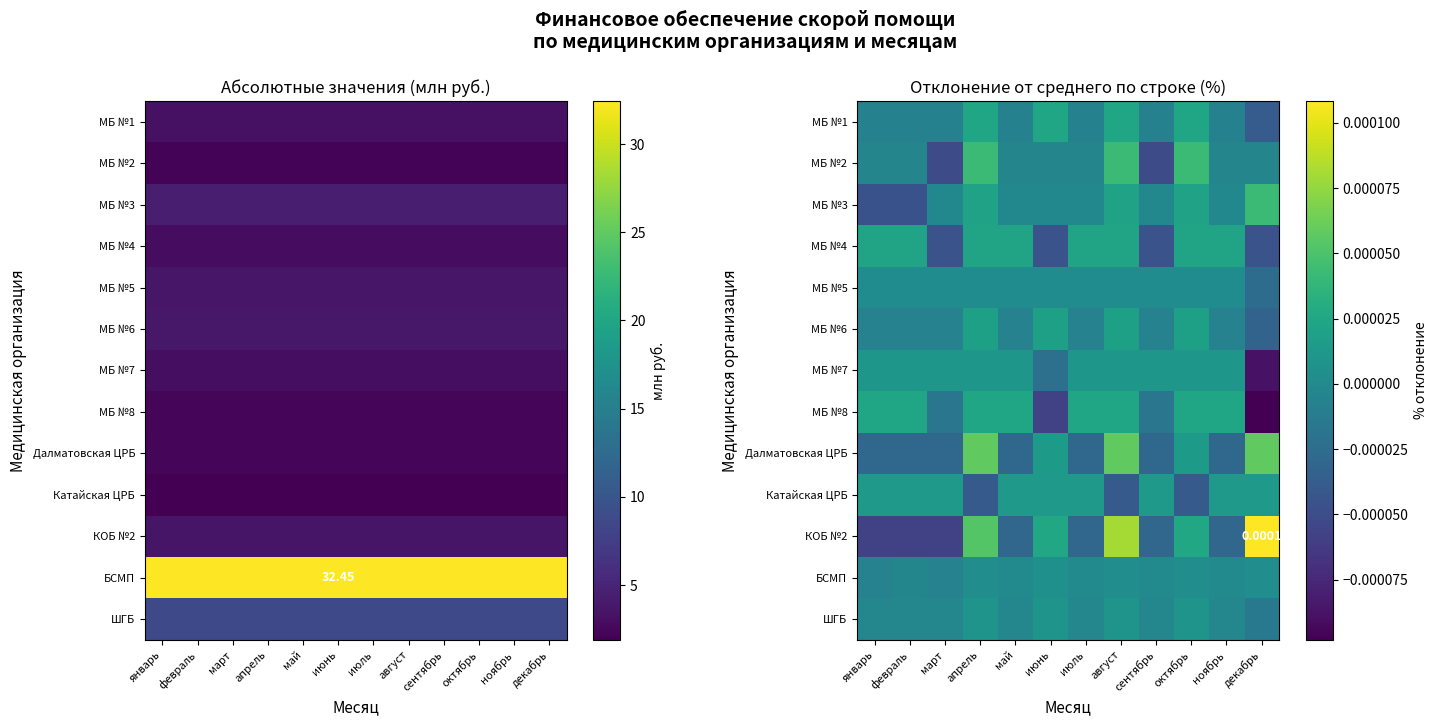

Where does the МБ №2 series first go above 0?

апрель